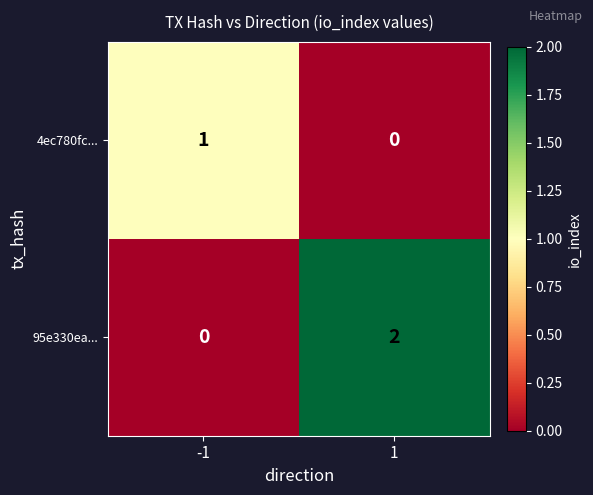

List the series in order of their overall mean, lowest first.

4ec780fc..., 95e330ea...